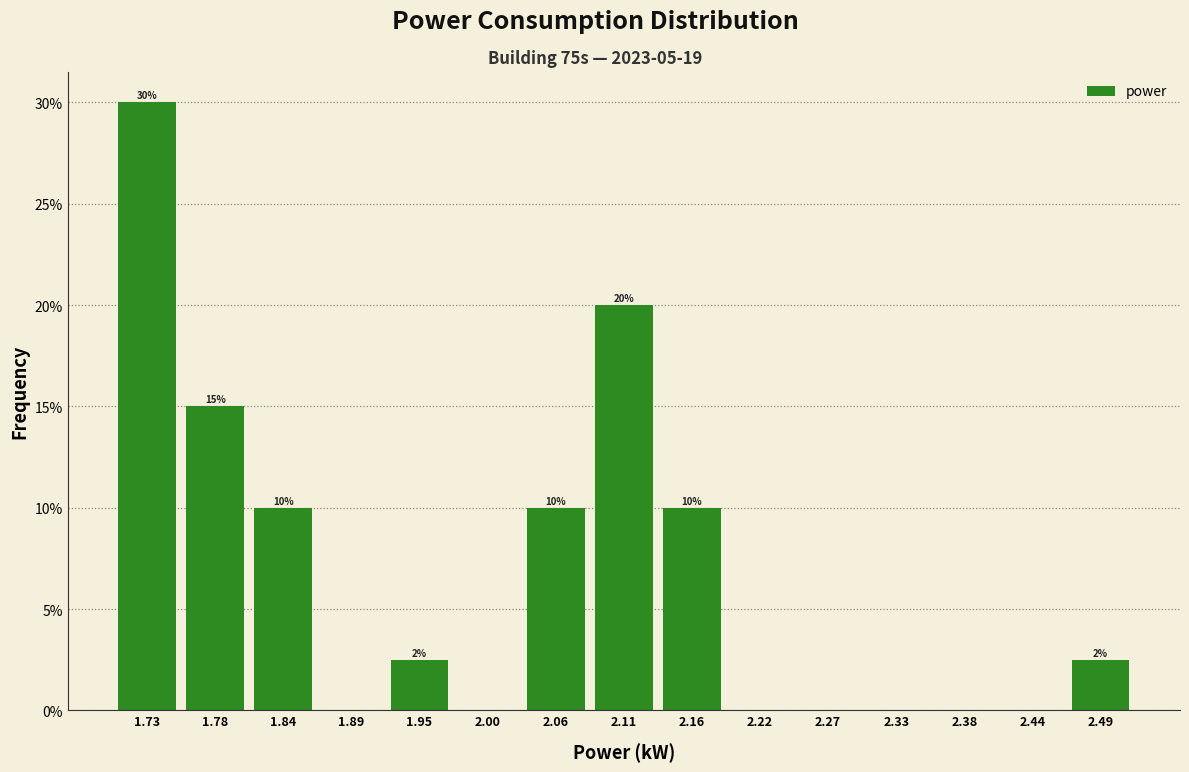

Over which range of the x-axis is the bar tallest?

1.70 to 1.75